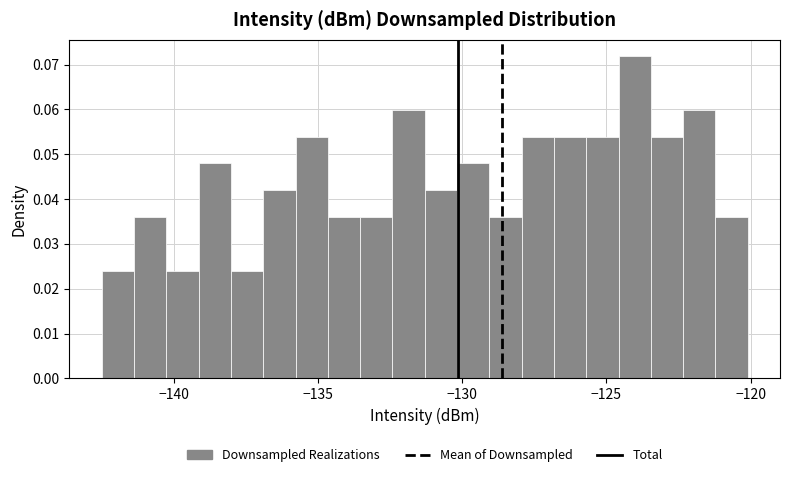

Around what value on the x-axis is the tallest bar? Give the approximate position of its centre, as read against the axis.

-124.0